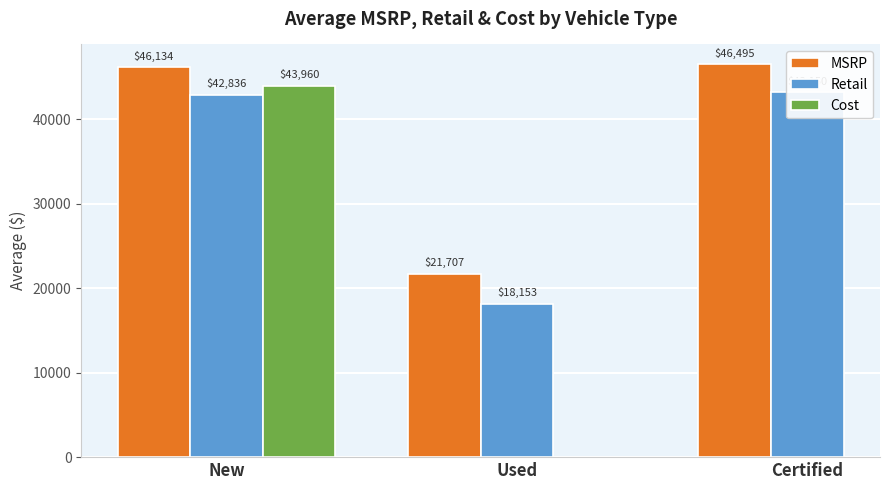

What is the label of the 3rd bar from the left?

Certified